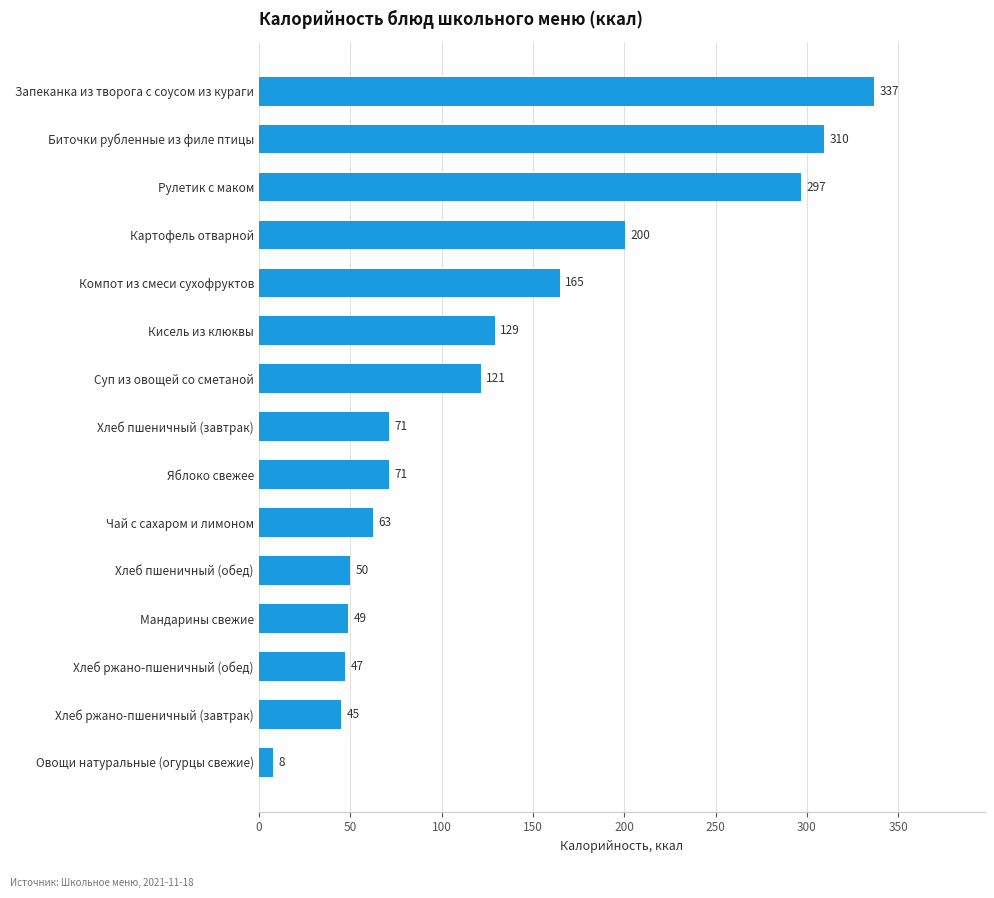

Approximately how many times larger is the value at Яблоко свежее compared to Компот из смеси сухофруктов?

0.4